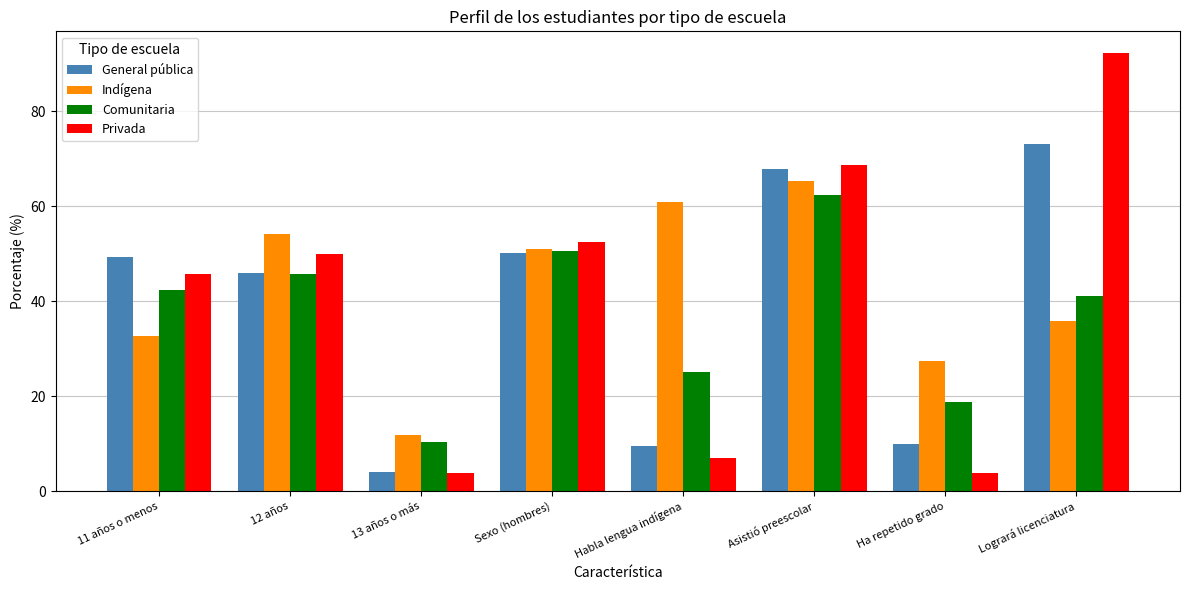

At which category does the chart reach its peak across all series?

Logrará licenciatura